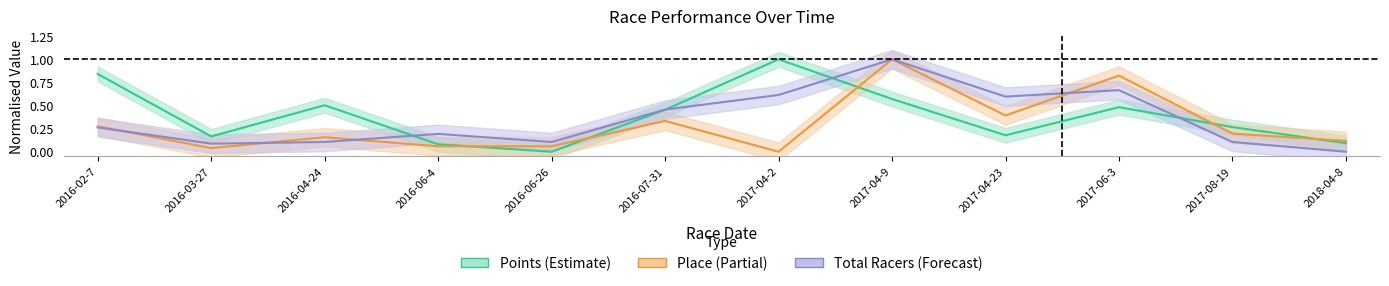

At how many categories does at least one series exceed 0?

12